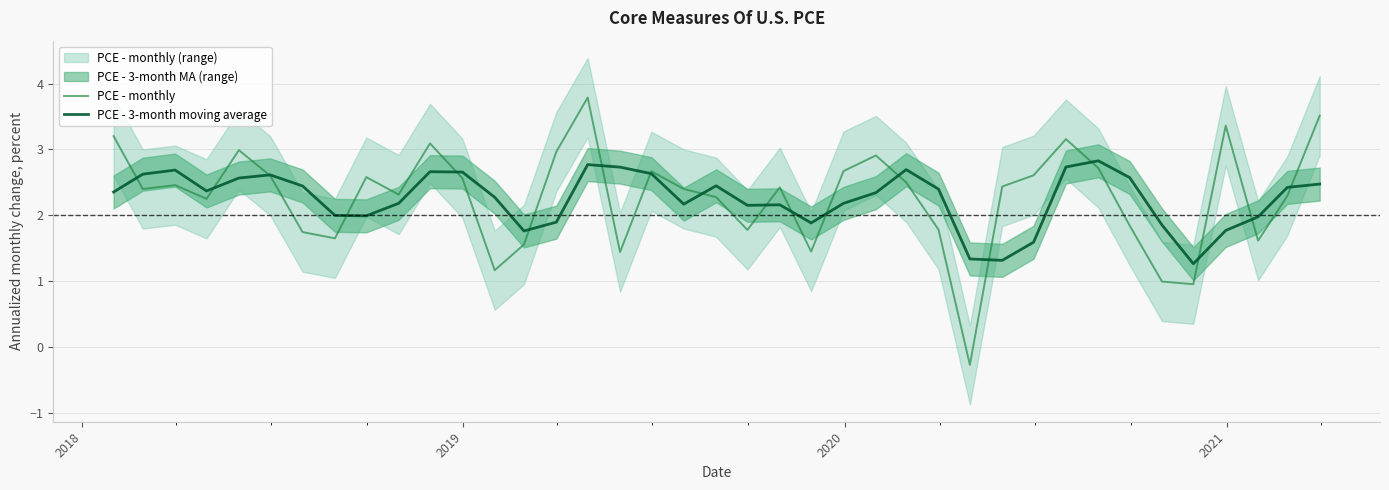

What is the highest value of the PCE - monthly series?

3.8